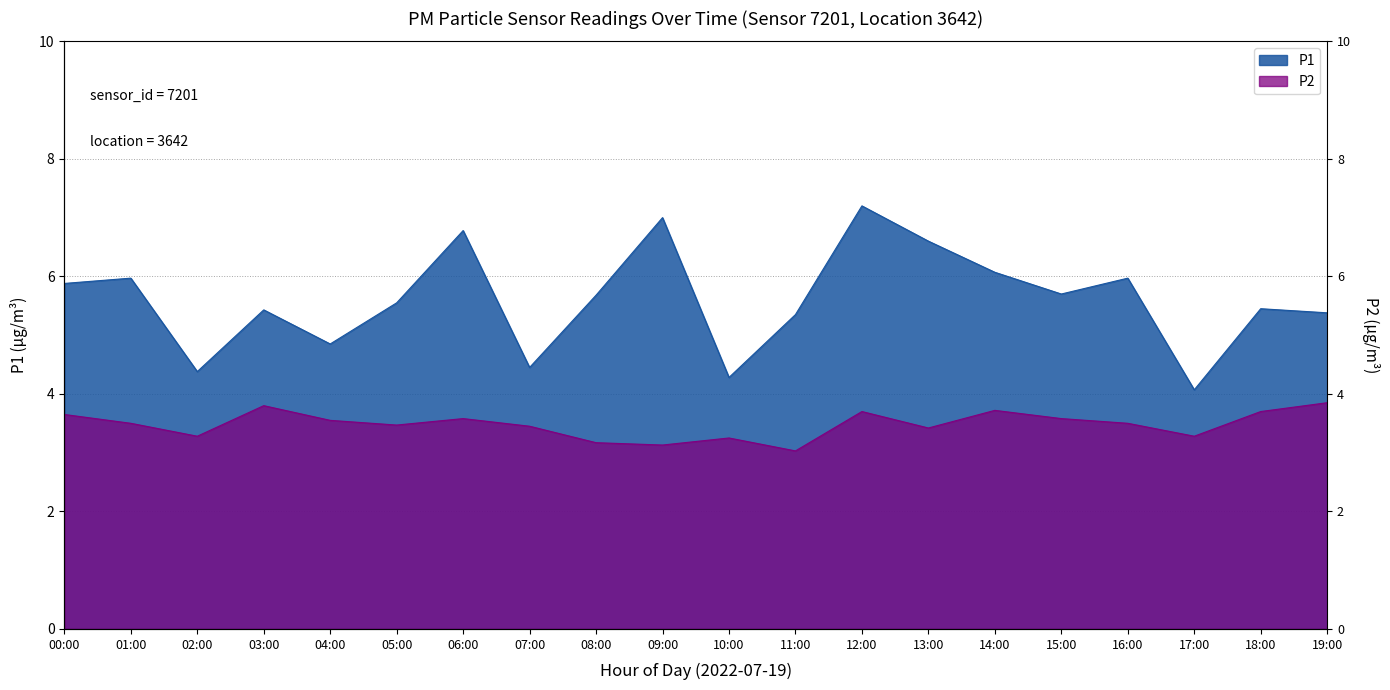

Rank the series by their average value, from highest to lowest.

P1, P2